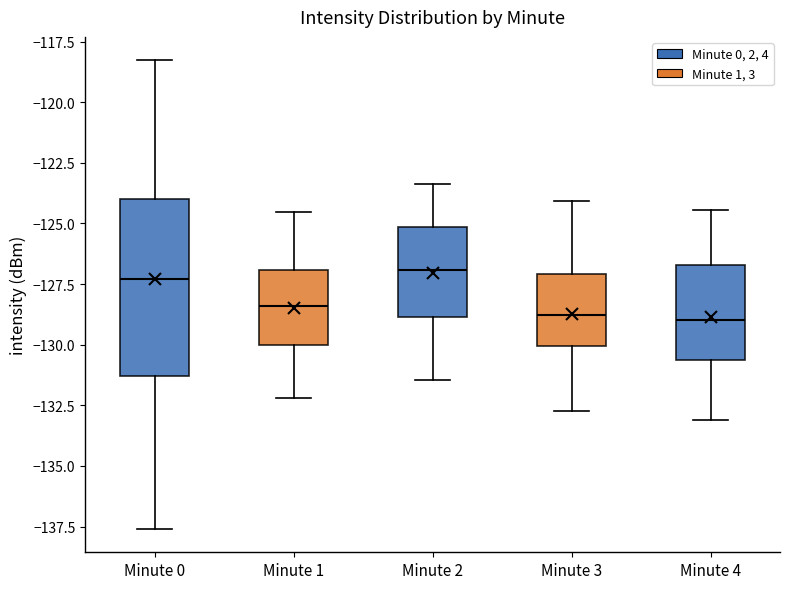

Reading left to right, read every box against the y-axis: the position of its median line, the range the box covers, and the ends of its whiskers. The values are not printed on the chart, so give them approximately, as read against the axis.

Minute 0: median -127.5, box -131.5 to -124.0, whiskers -137.5 to -118.5
Minute 1: median -128.5, box -130.0 to -127.0, whiskers -132.0 to -124.5
Minute 2: median -127.0, box -129.0 to -125.0, whiskers -131.5 to -123.5
Minute 3: median -129.0, box -130.0 to -127.0, whiskers -132.5 to -124.0
Minute 4: median -129.0, box -130.5 to -126.5, whiskers -133.0 to -124.5